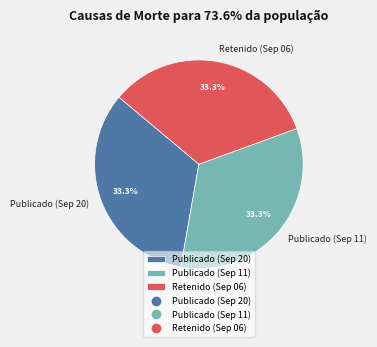

Is Retenido (Sep 06) the majority of the pie?

No